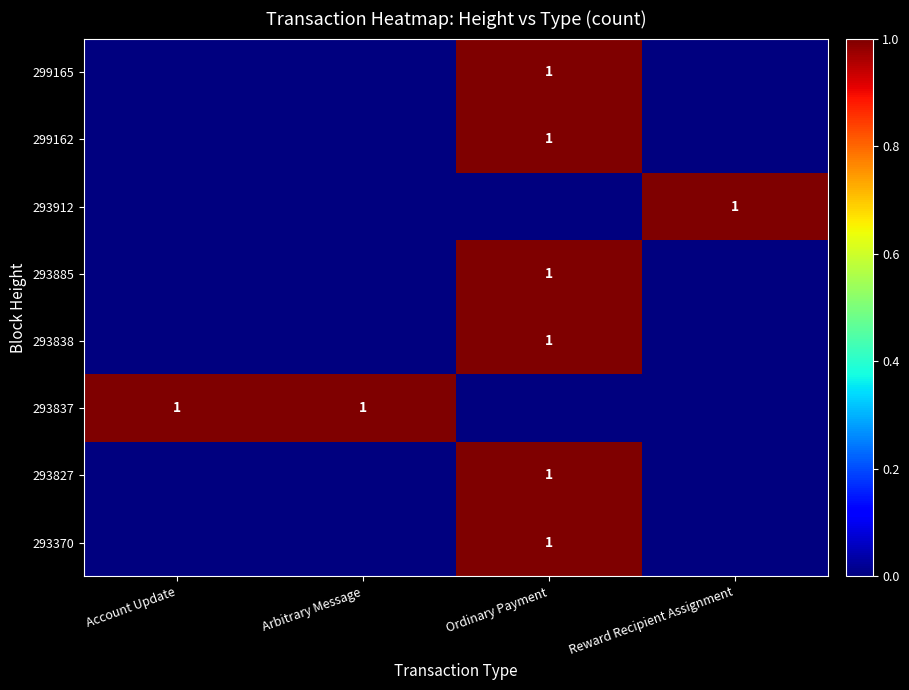

Is it true that 293838 equals 1 at Ordinary Payment?

True